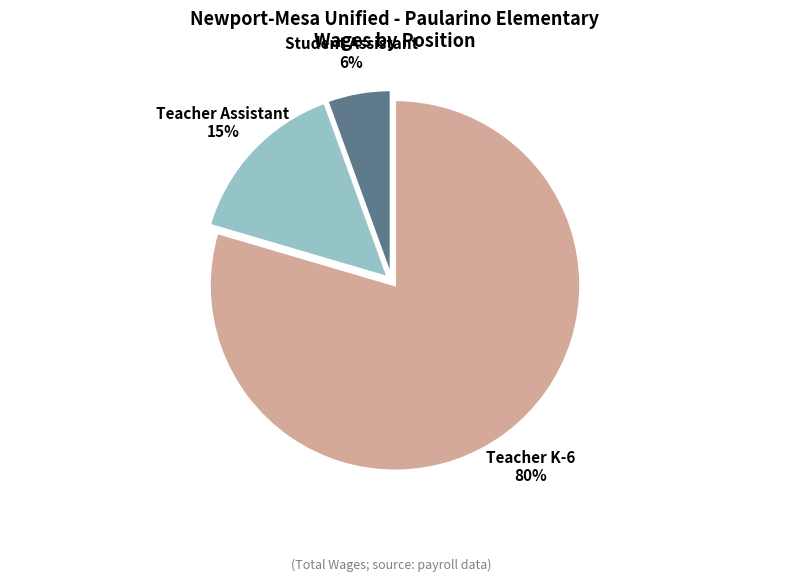

The Student Assistant slice represents 6% of the pie. True or false?

True